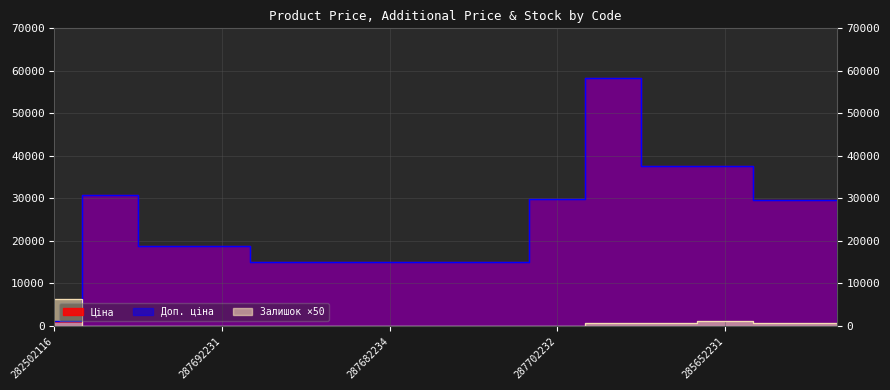

True or false: Ціна has a value of 25923.5 at 285652233.

False